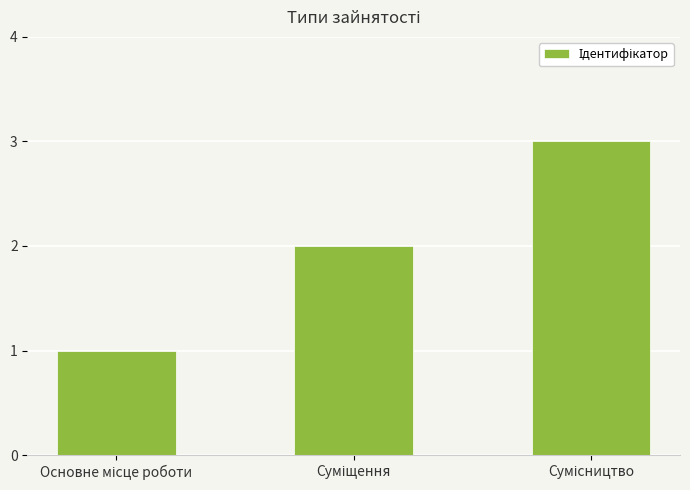

How many values are between 1 and 3?

3